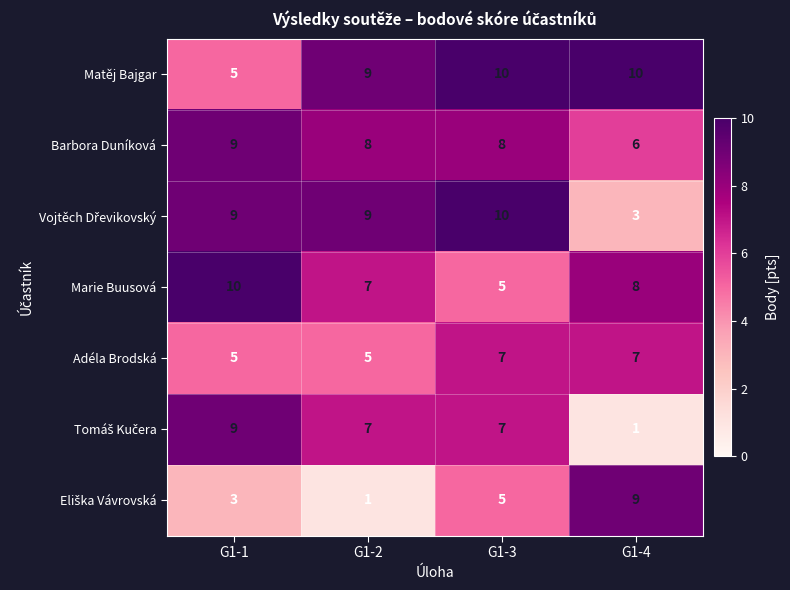

What is the spread (max minus min) of values at G1-3?

5